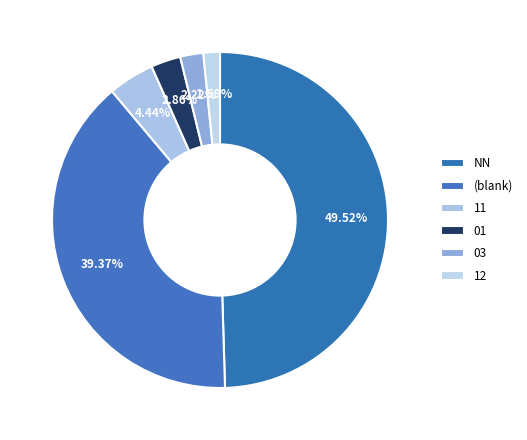

Is 11 the majority of the pie?

No